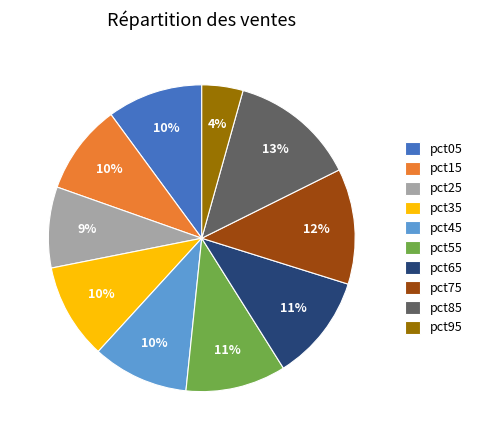

Combined, do pct25 and pct65 account for over 50%?

No